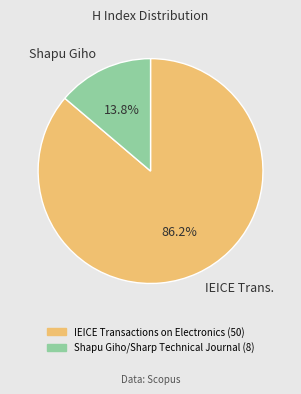

Is the sum of Shapu Giho and IEICE Trans. greater than half?

Yes